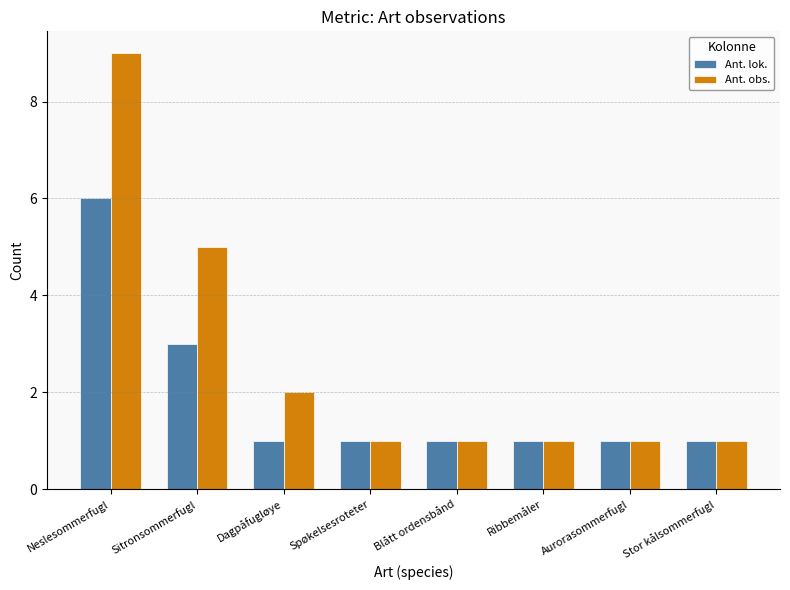

What is the sum of all Ant. obs. values?

21